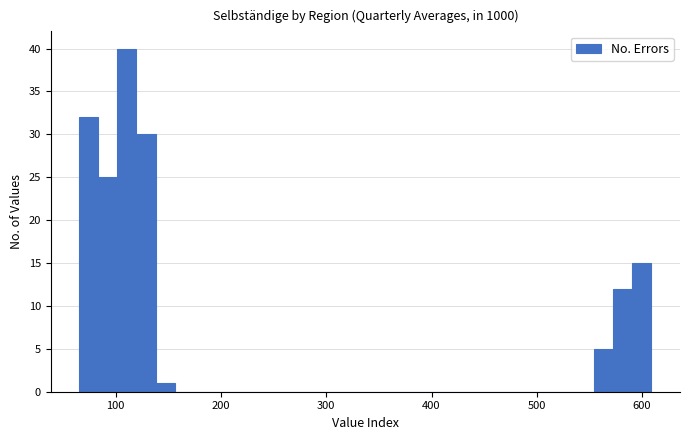

Around what value on the x-axis is the tallest bar? Give the approximate position of its centre, as read against the axis.

110